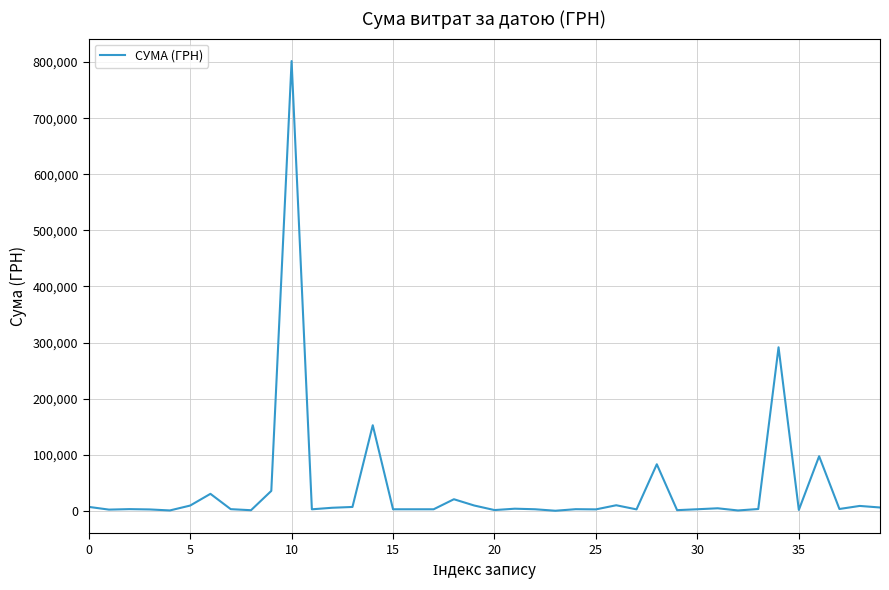

What is the greatest value displayed?

801818.3